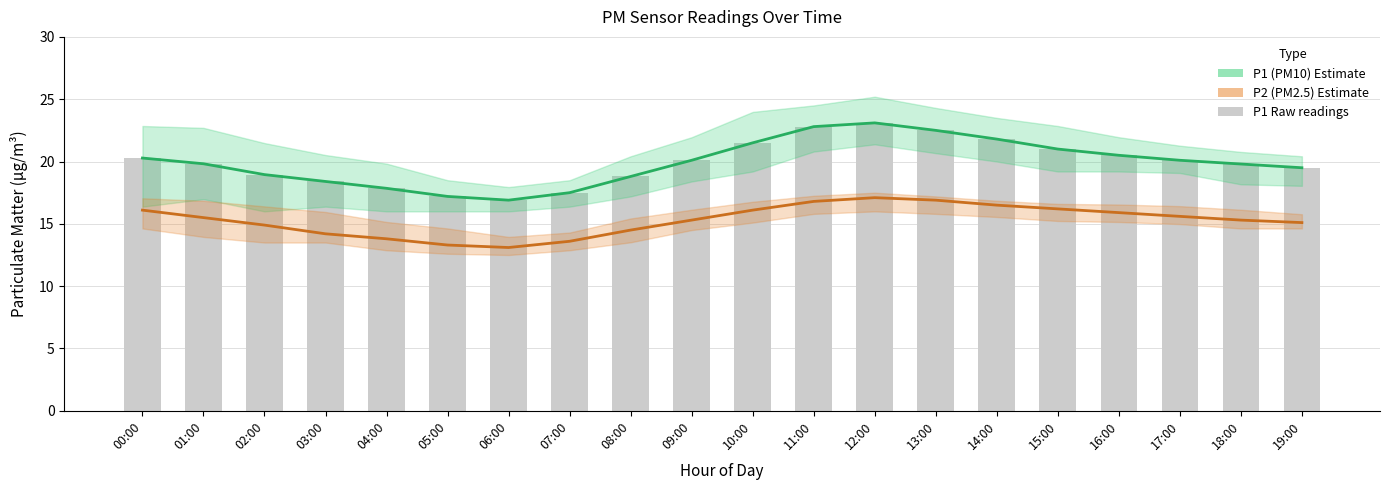

At which category does the chart reach its peak across all series?

12:00